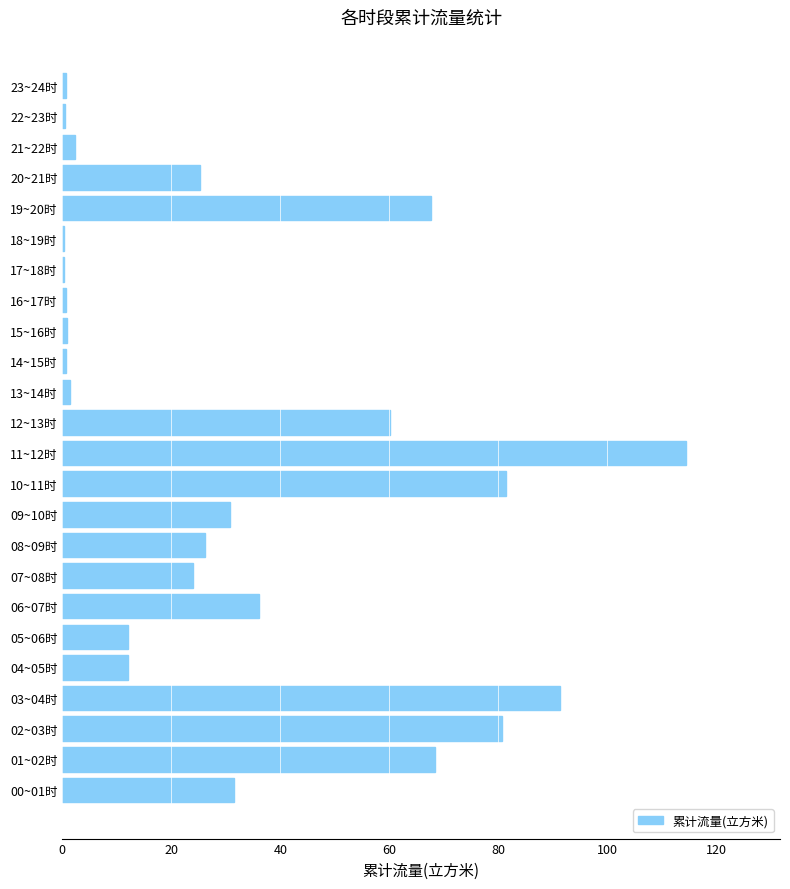

What is the greatest value displayed?

114.5